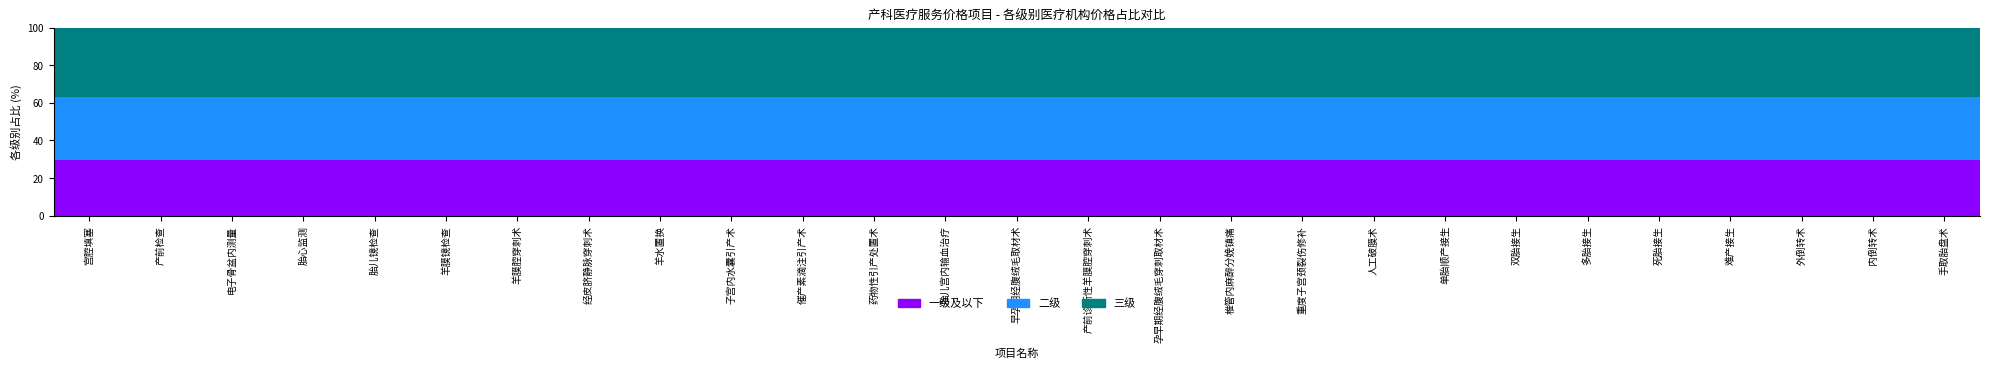

What is the lowest value of the 一级及以下 series?

29.5